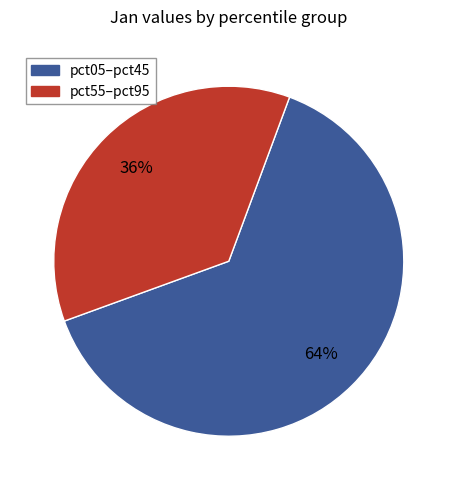

To the nearest percent, what is the average slice percentage?

50%